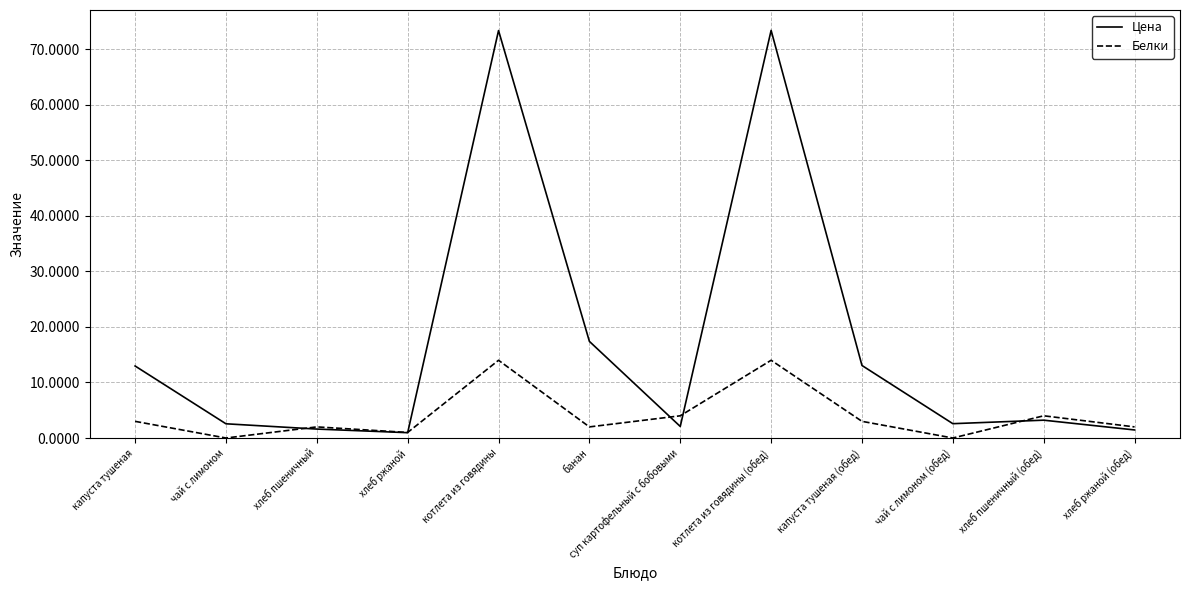

What value does the Цена series have at чай с лимоном?

2.6